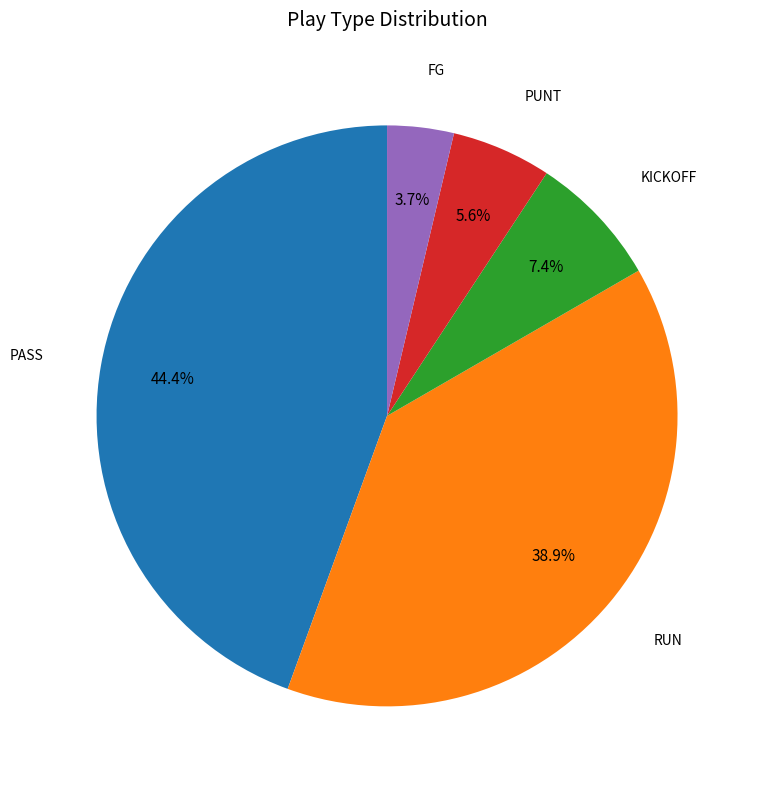

Is there any slice that represents more than half of the pie?

No